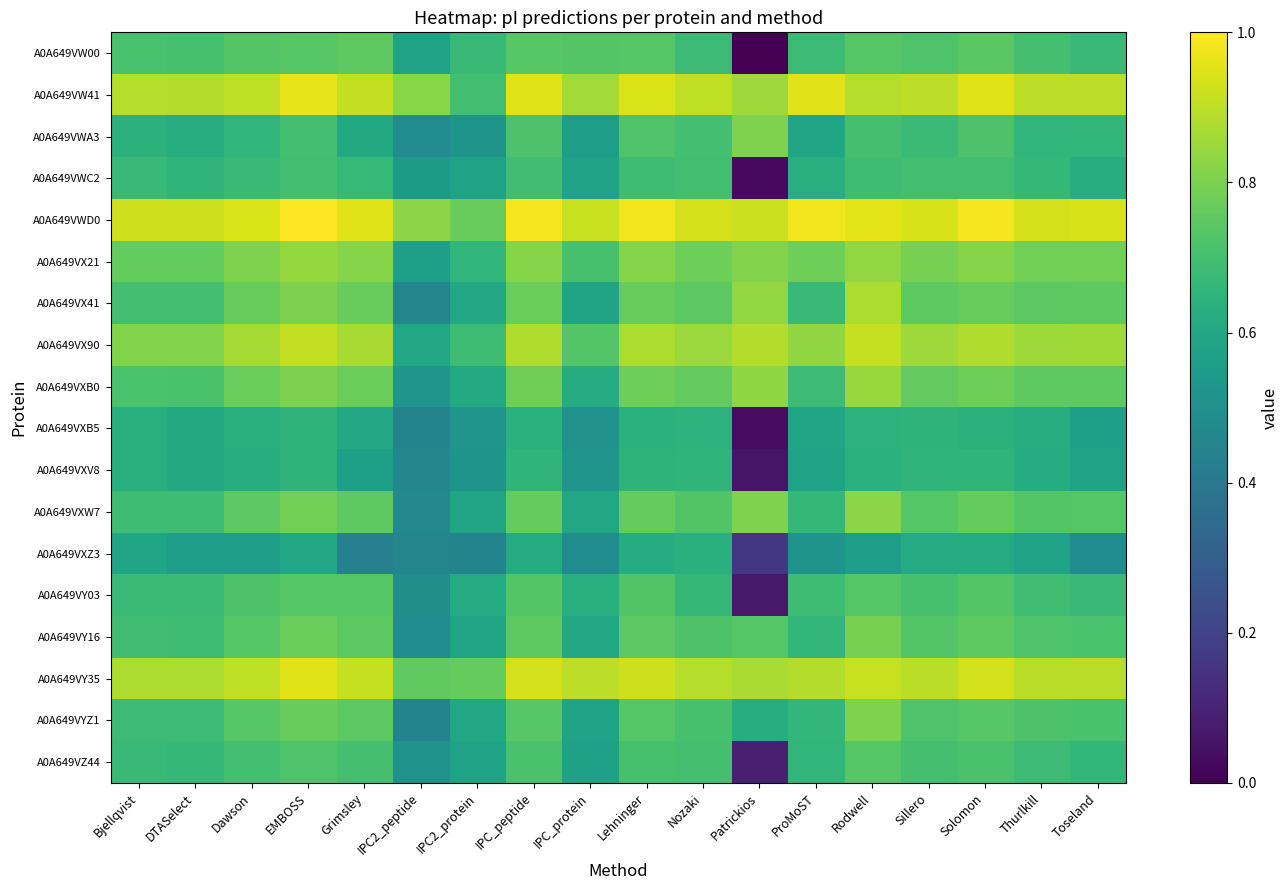

Which category has the highest value across all series?

EMBOSS